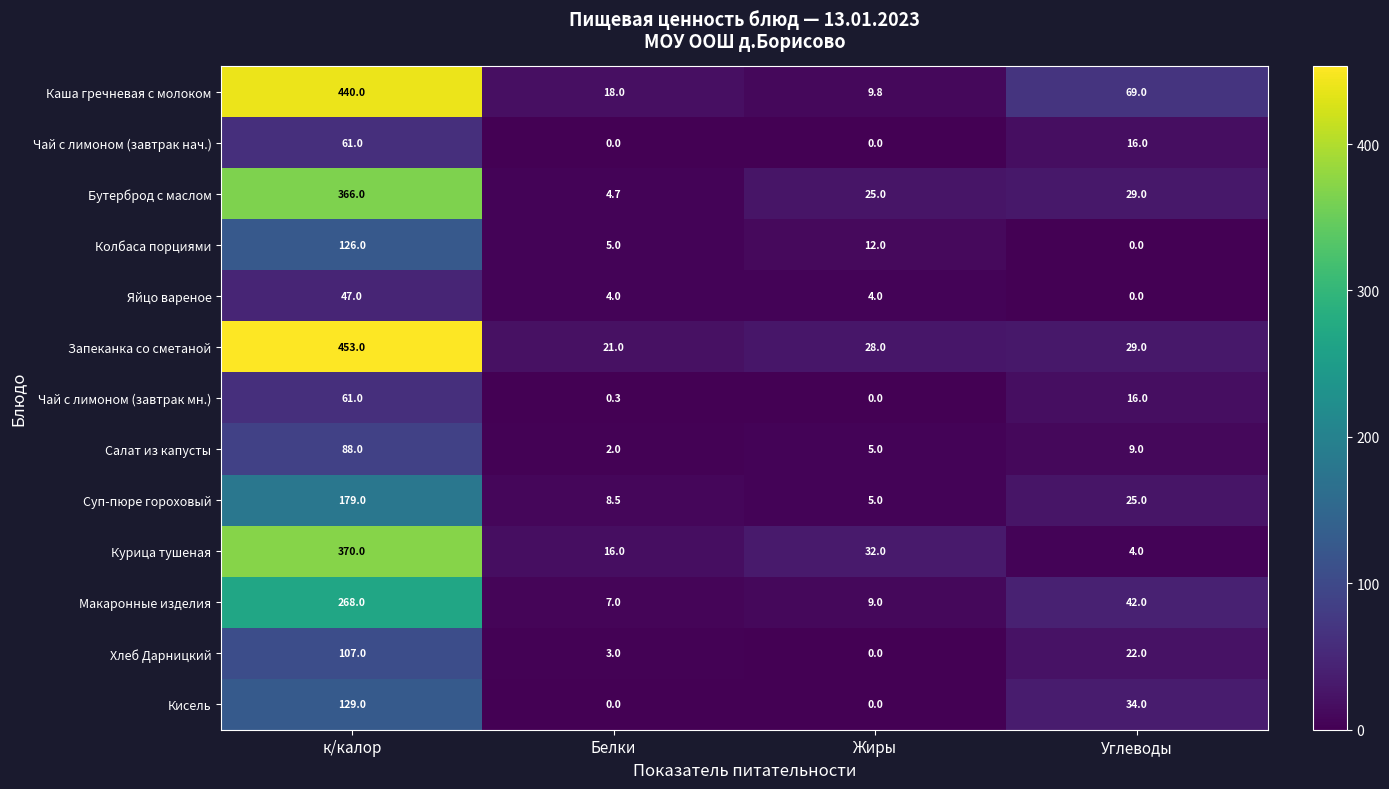

What is the sum of all Кисель values?

163.0